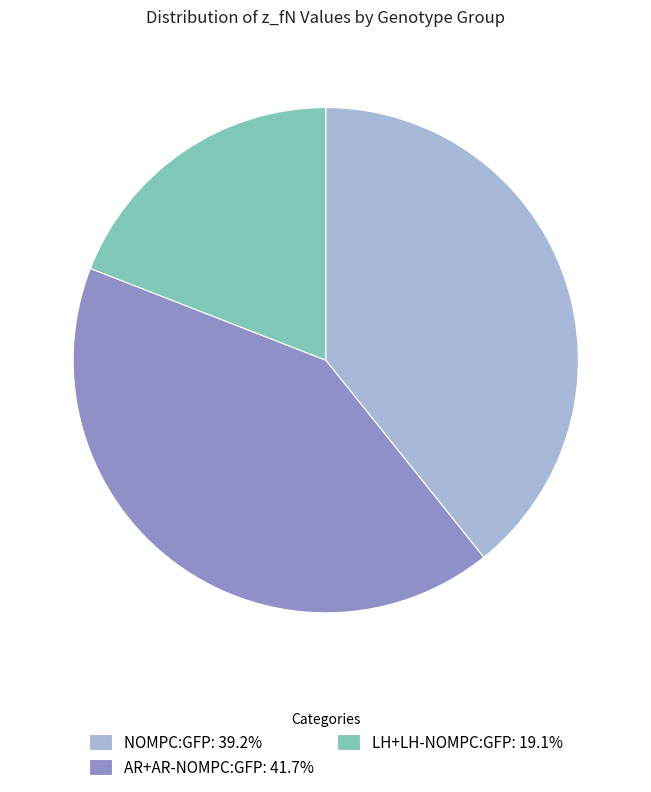

Combined, do NOMPC:GFP: 39.2% and LH+LH-NOMPC:GFP: 19.1% account for over 50%?

Yes